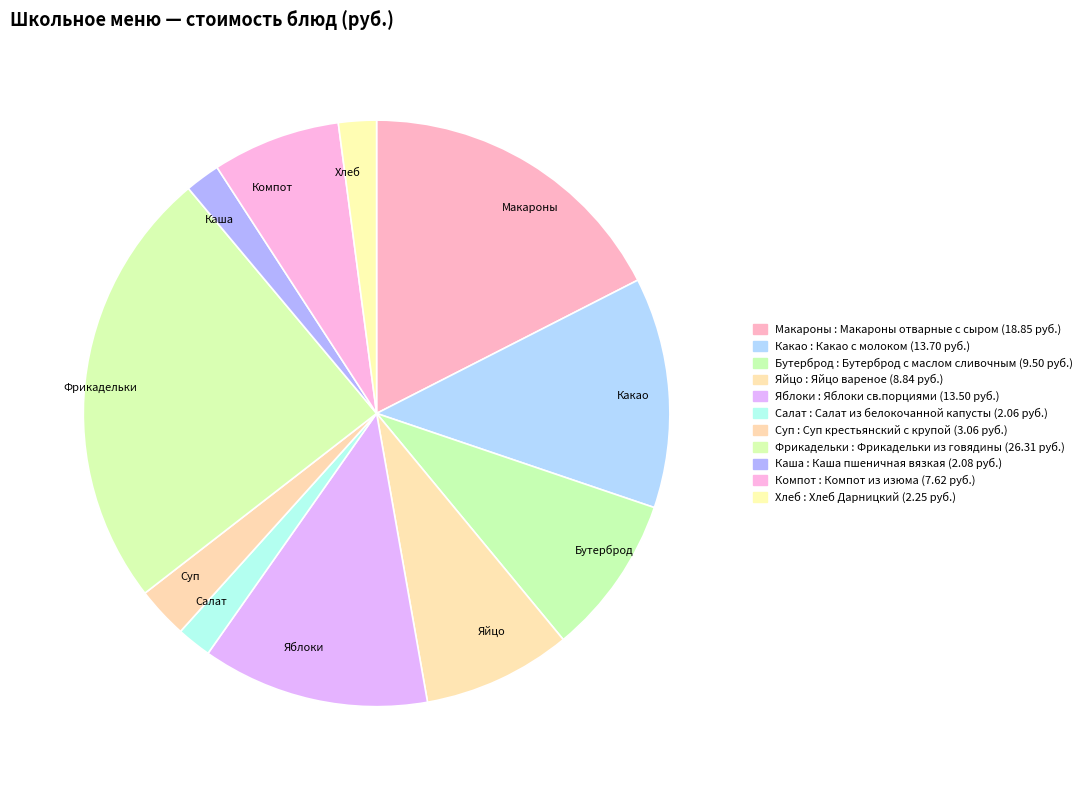

What is the ratio of the value at Яблоки to the value at Компот?

1.8